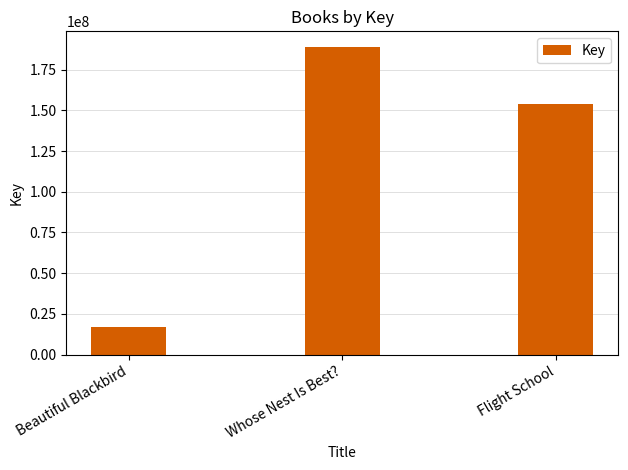

How many values are between 16621485 and 189113782?

3